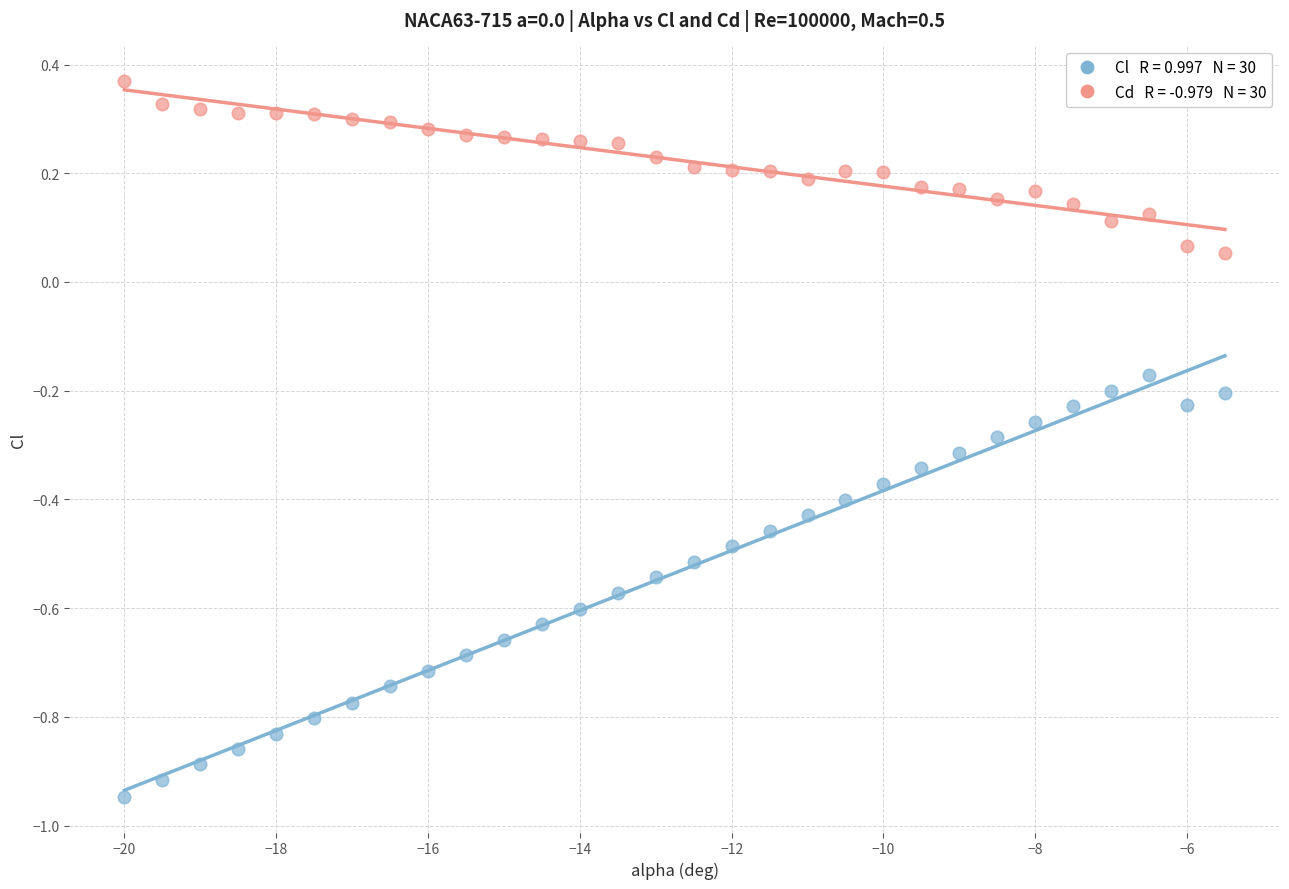

Across all data points, what is the range of X values (max minus min)?

14.5